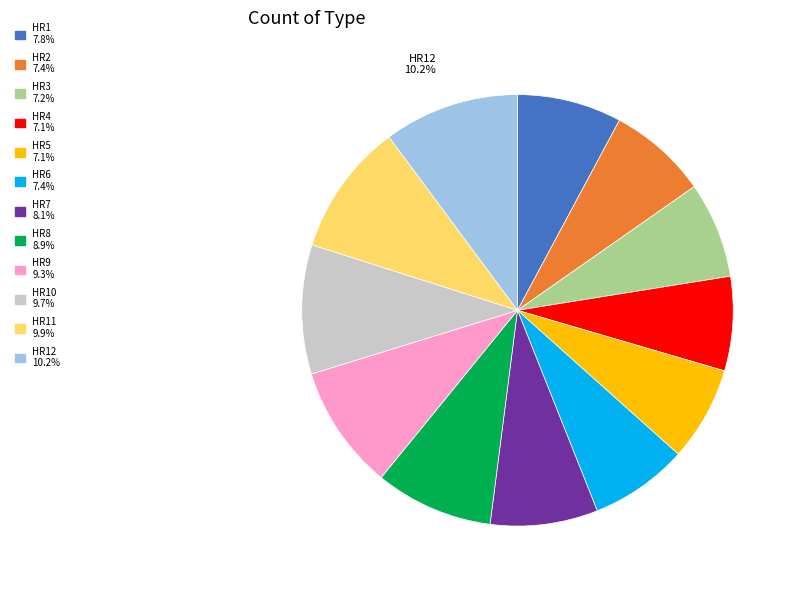

What is the ratio of the value at HR7 8.1% to the value at HR4 7.1%?

1.1